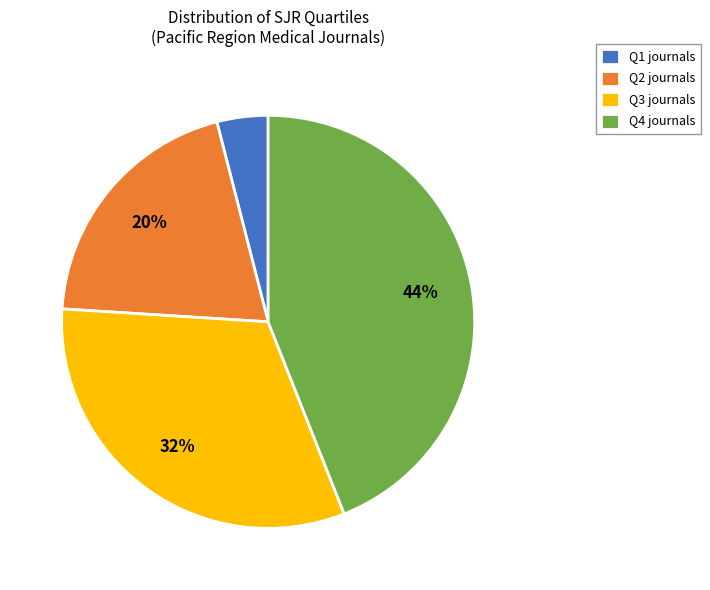

To the nearest percent, what is the difference between the largest and smallest slice percentages?

40%